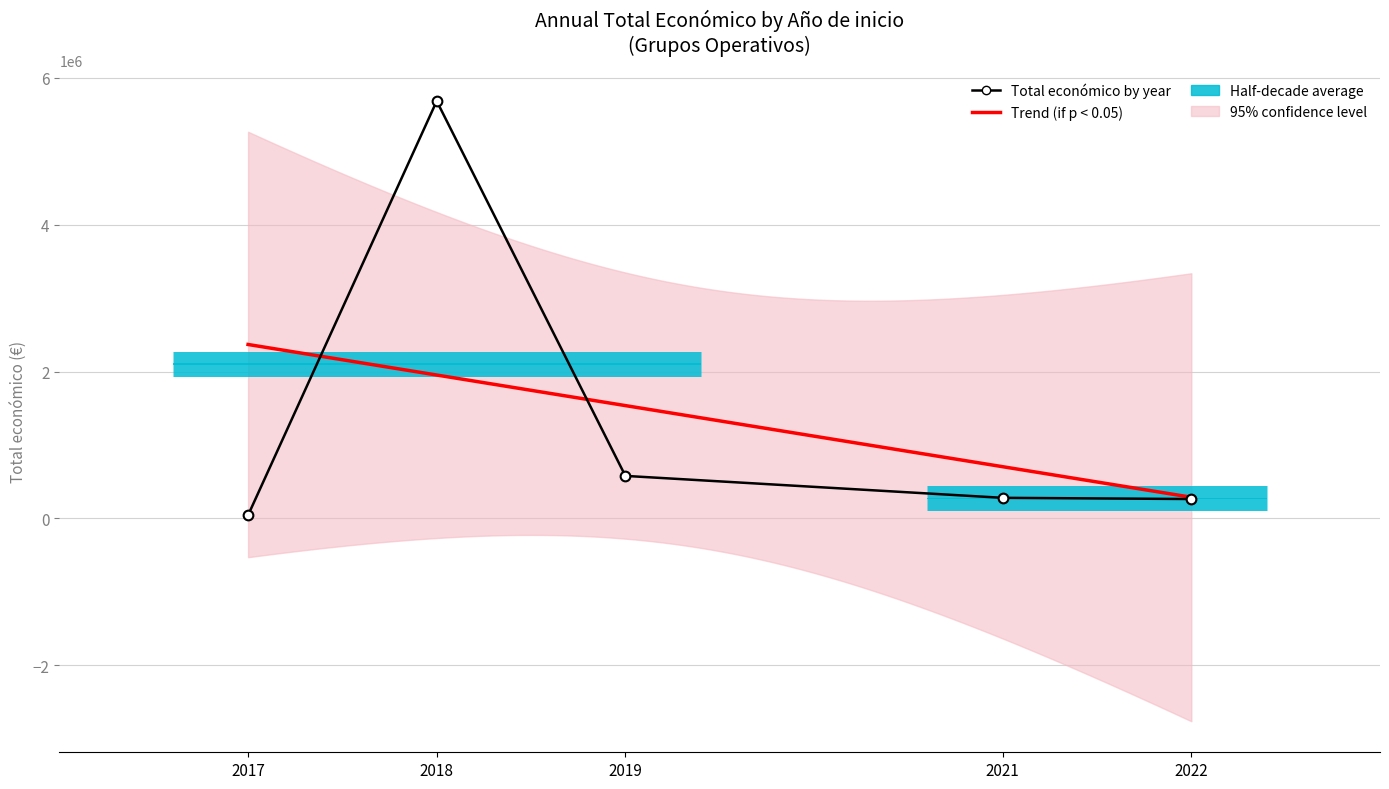

Count the number of data series in this chart.

1